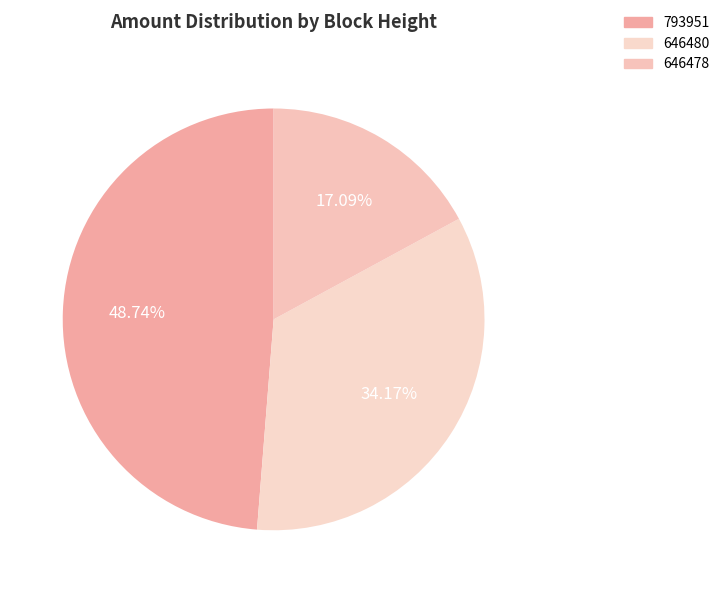

Is the sum of 793951 and 646478 greater than half?

Yes